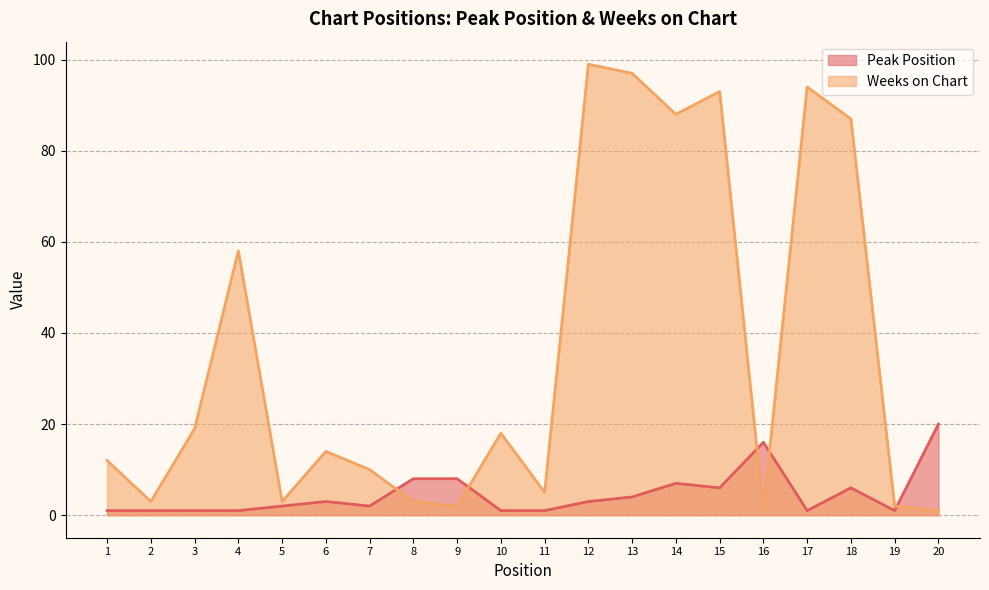

How many data points in Peak Position are less than 3?

10